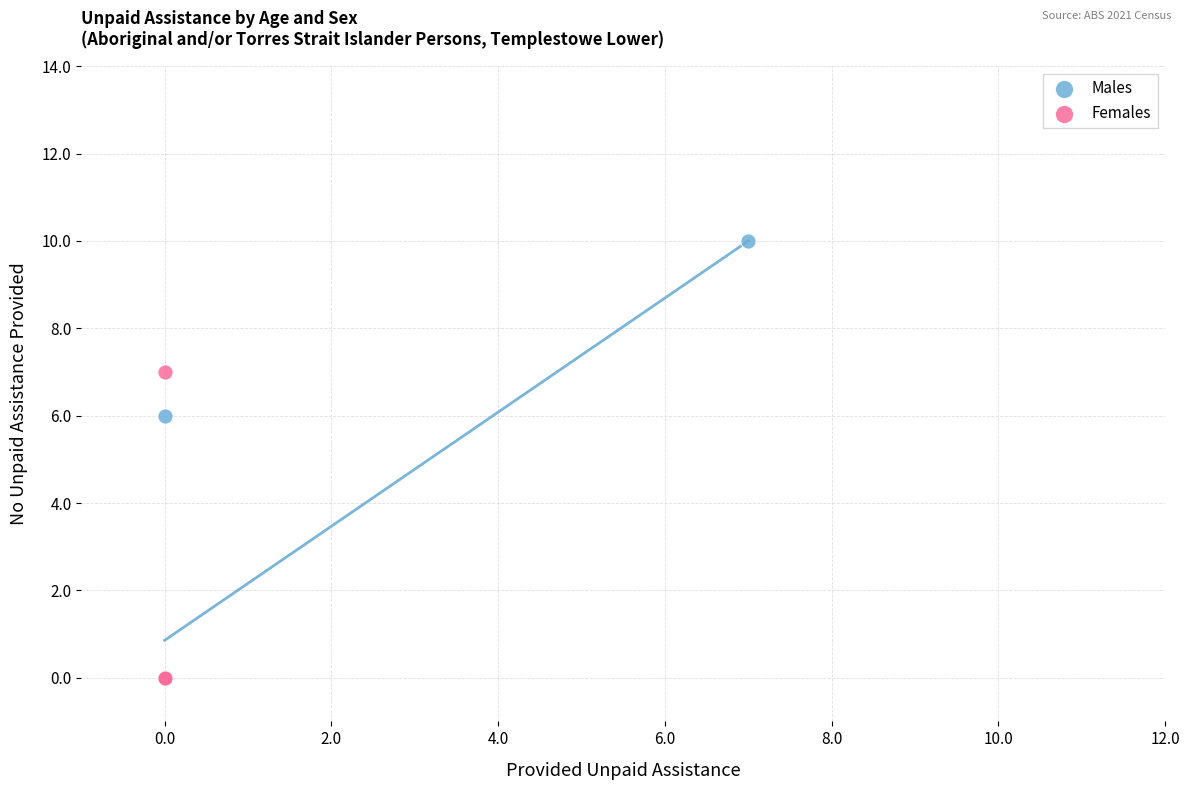

Which series contains the highest Y value?

Males